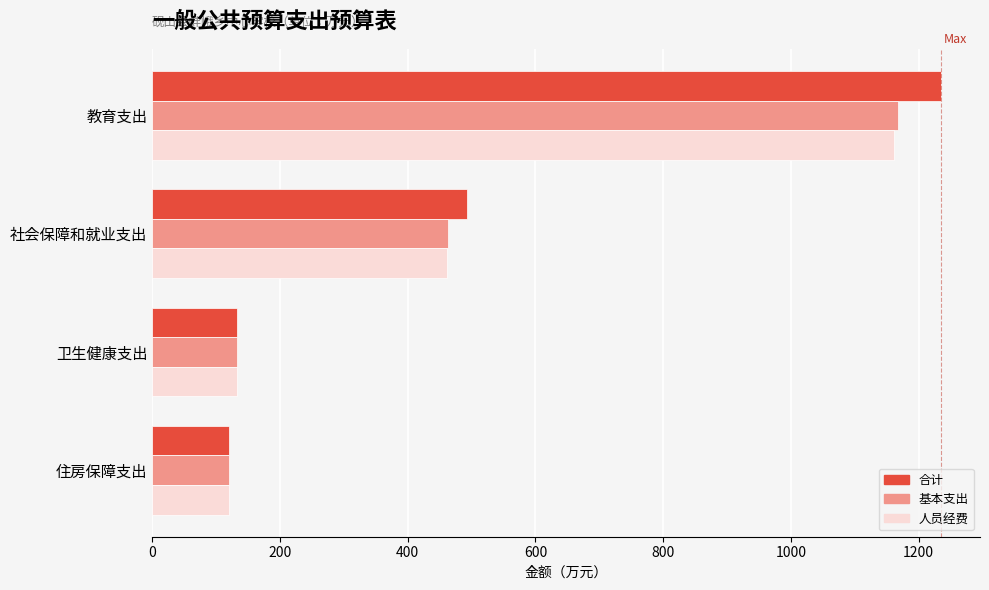

How many series are shown in this chart?

3